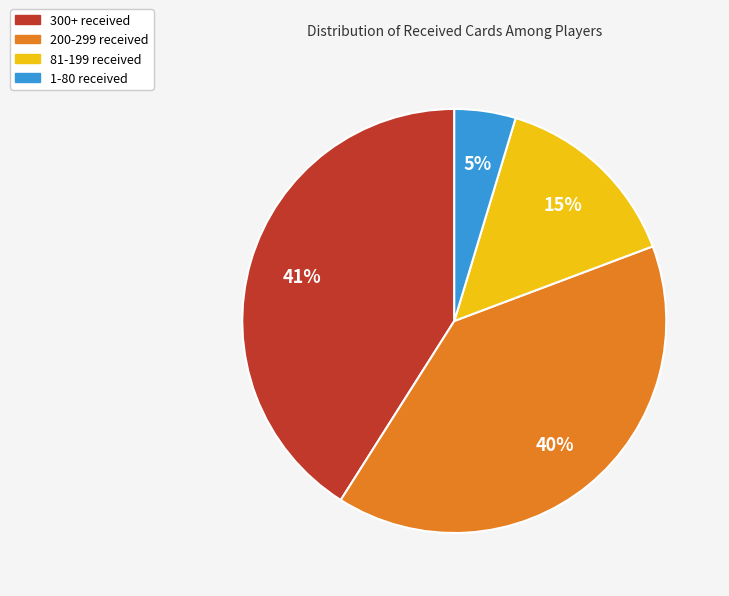

What percentage is the 81-199 received slice, to the nearest percent?

15%